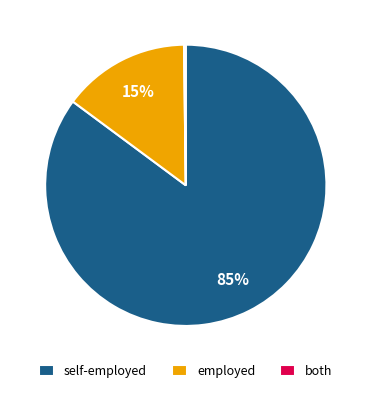

Which category has the biggest portion of the pie?

self-employed